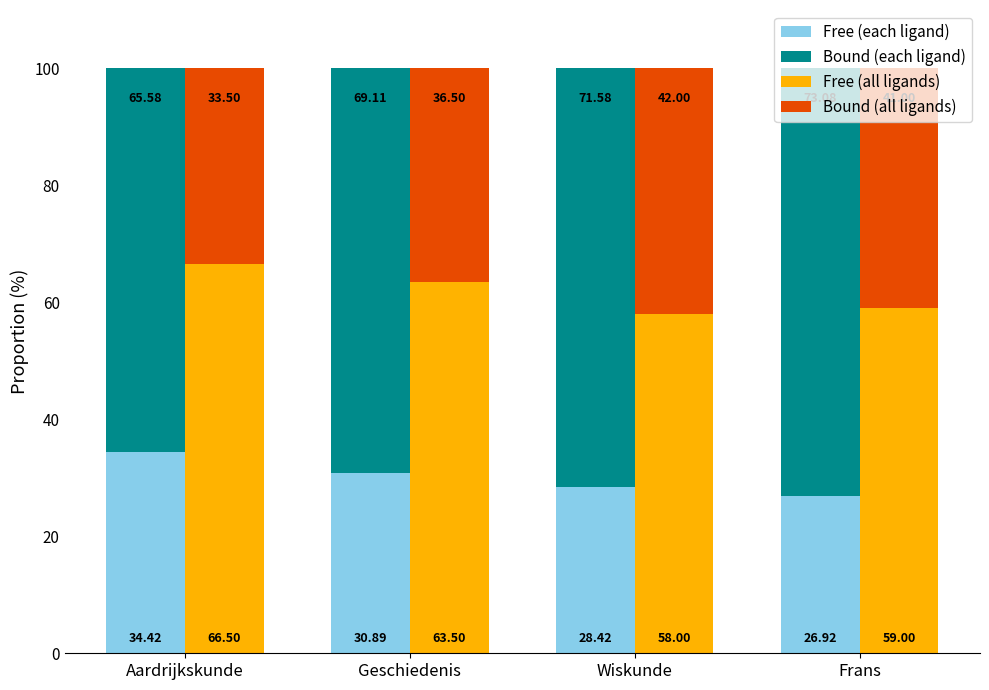

Rank the series by their average value, from lowest to highest.

Free (each ligand), Bound (all ligands), Free (all ligands), Bound (each ligand)